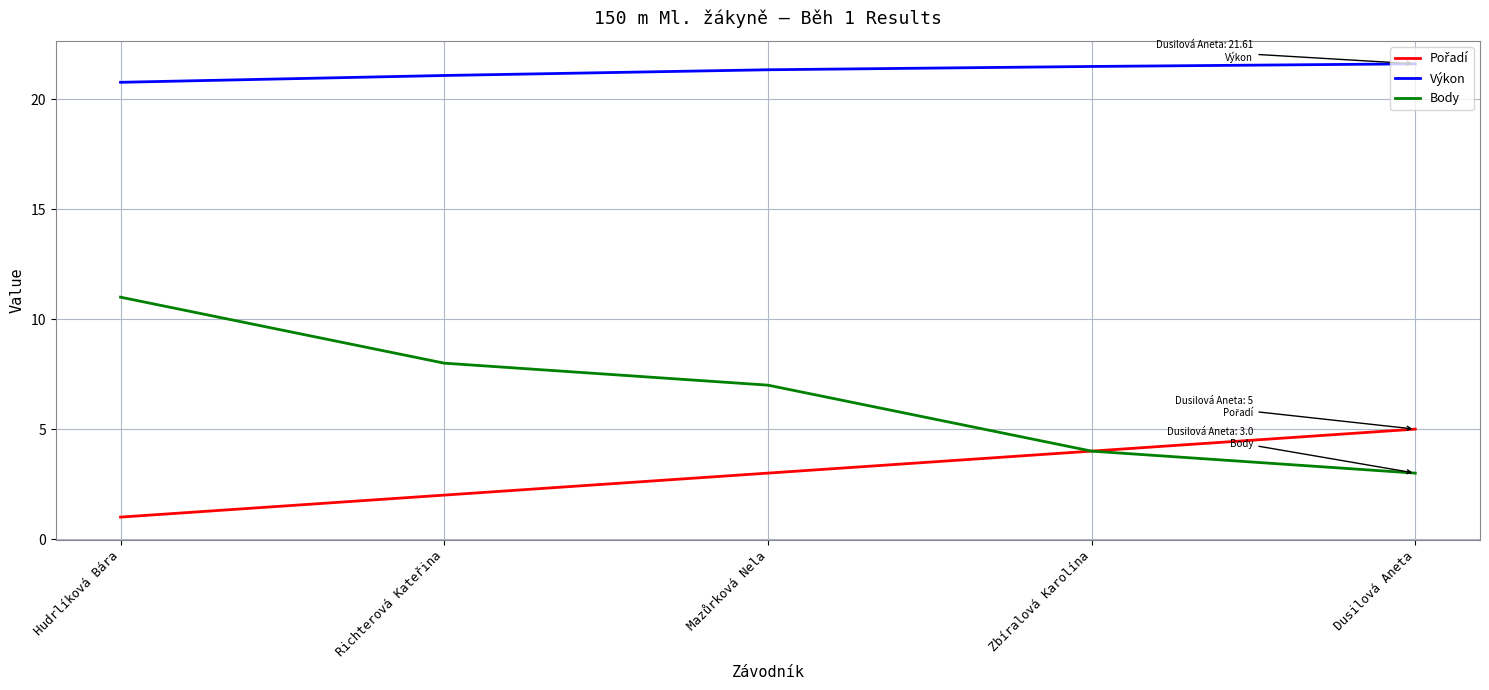

True or false: Body and Výkon cross at least once.

False